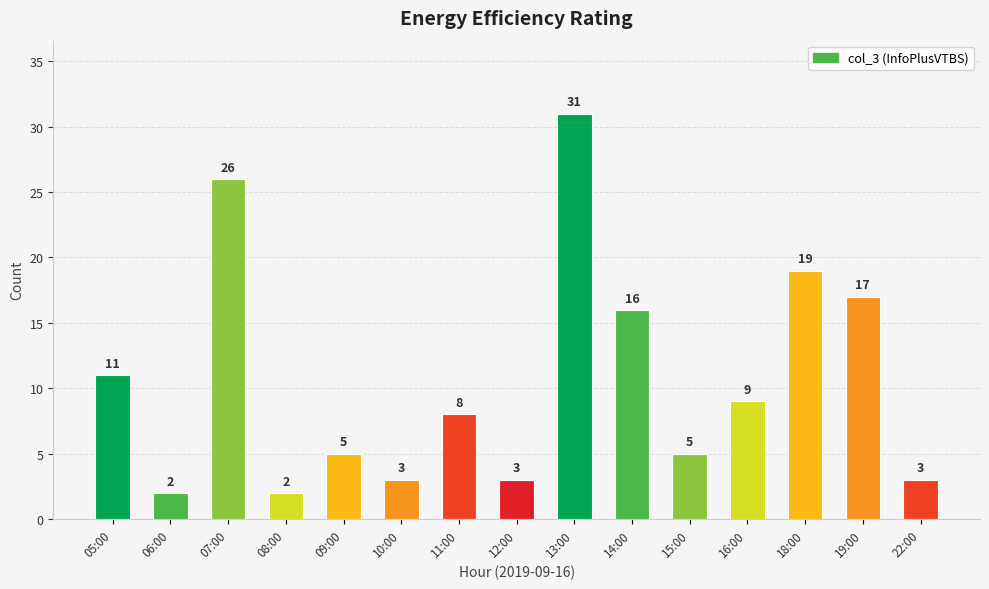

The chart shows a value of 5 at 10:00. True or false?

False